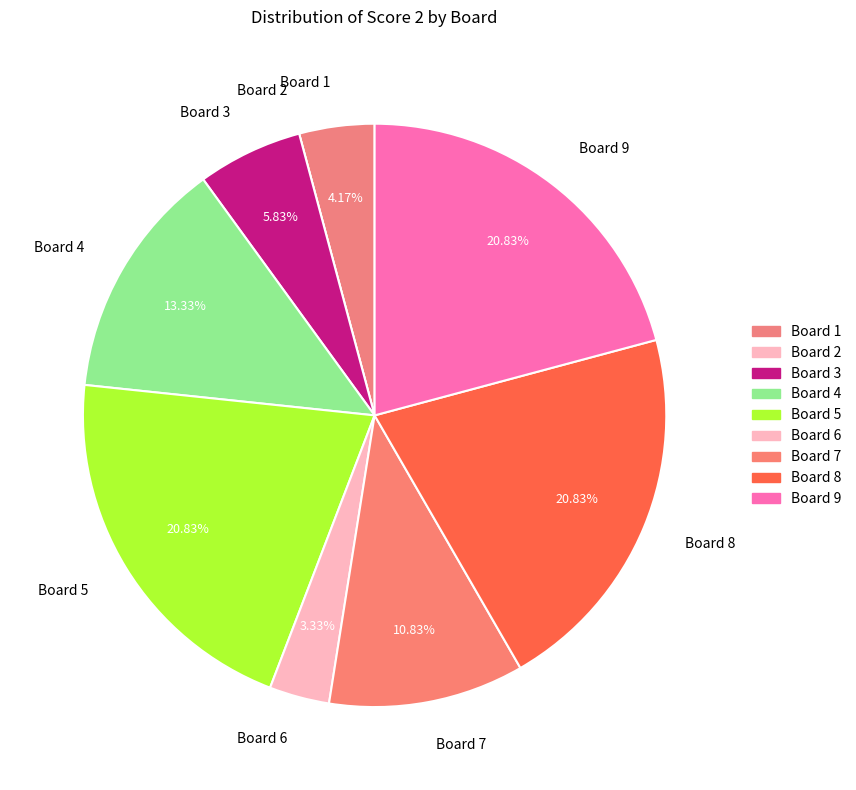

Does Board 6 account for over 50% of the chart?

No